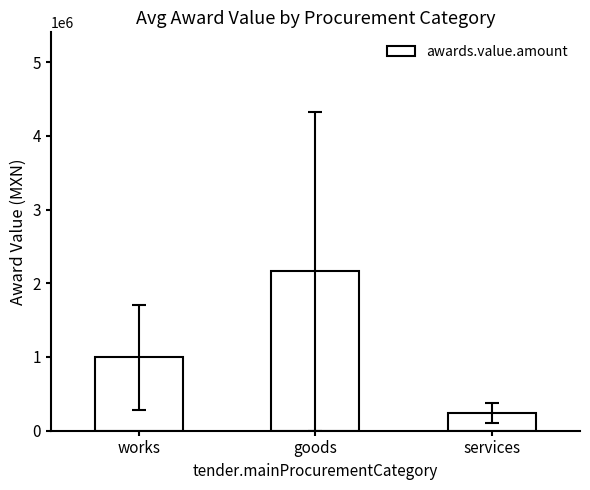

Is it true that the value at goods is 3178721.0?

False